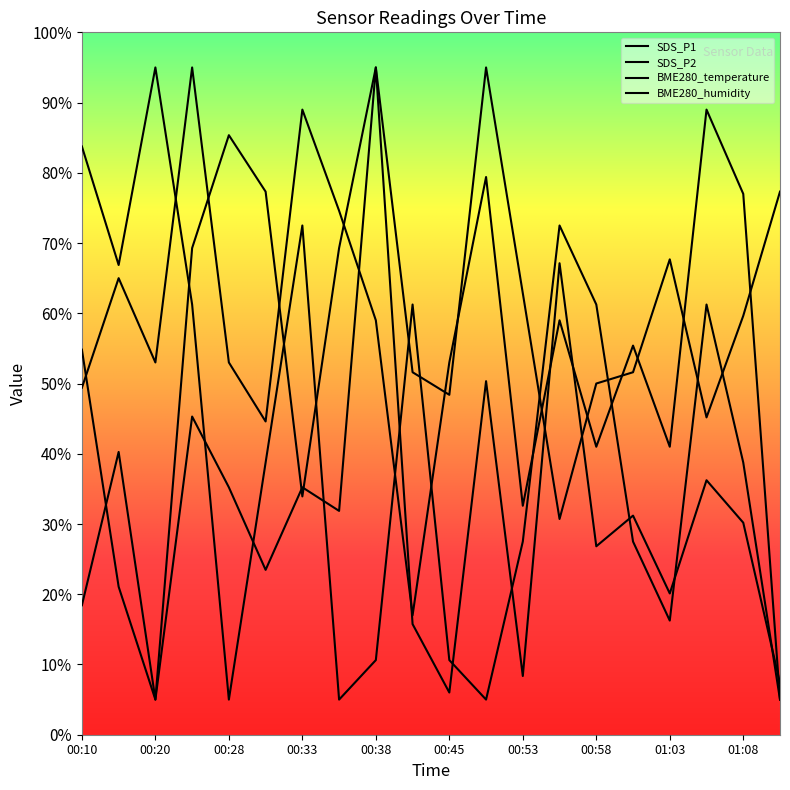

What position from the left is 00:26?

4